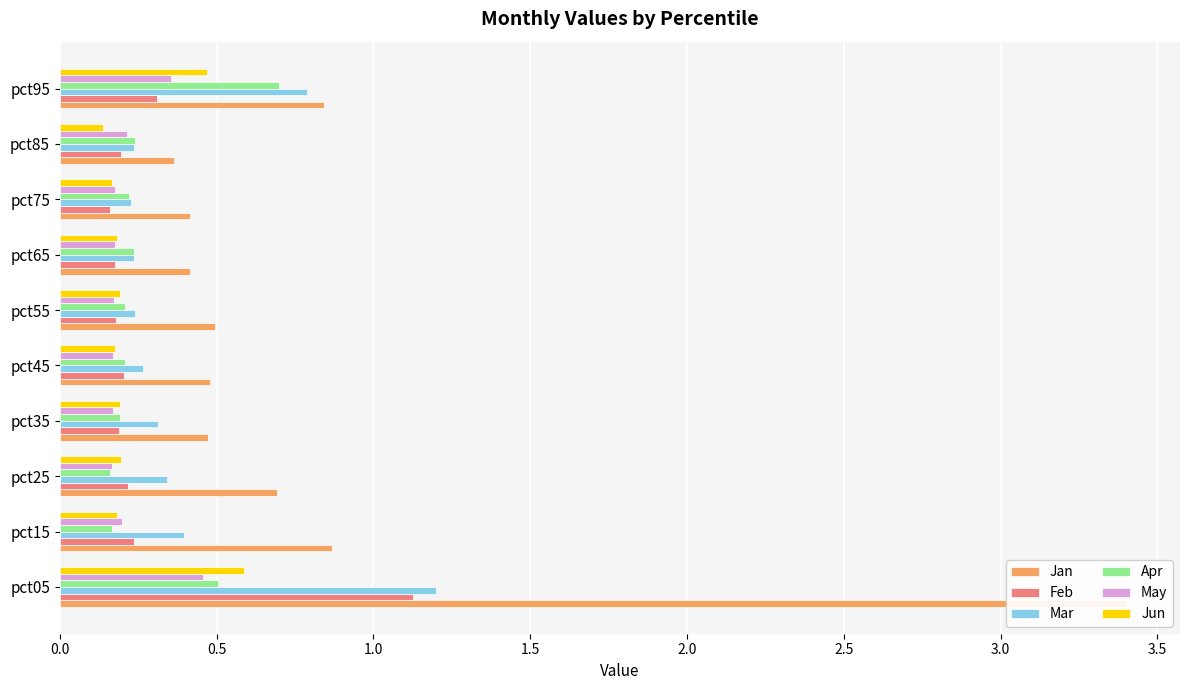

What is the sum of all May values?

2.3